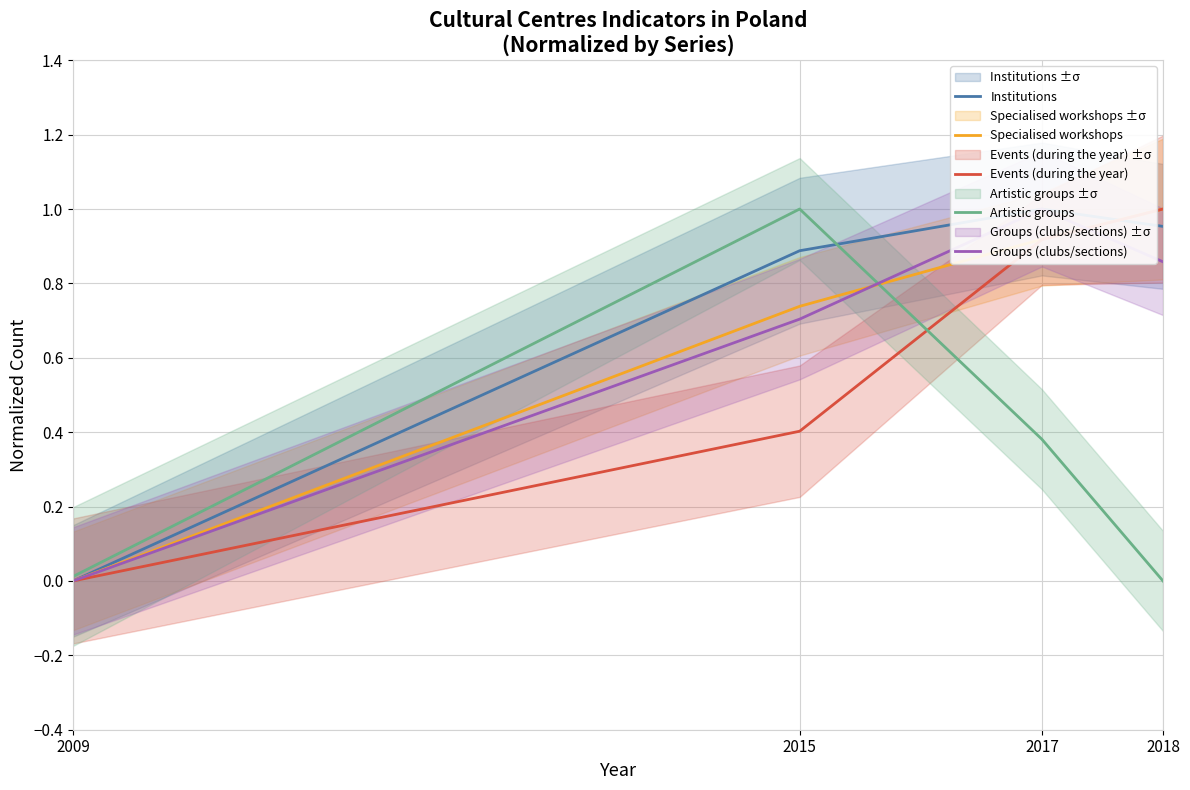

Reading left to right, extract all data points from this chart.

Institutions: 0.0	0.9	1.0	1.0
Specialised workshops: 0.0	0.7	0.9	1.0
Events (during the year): 0.0	0.4	0.9	1.0
Artistic groups: 0.0	1.0	0.4	0.0
Groups (clubs/sections): 0.0	0.7	1.0	0.9